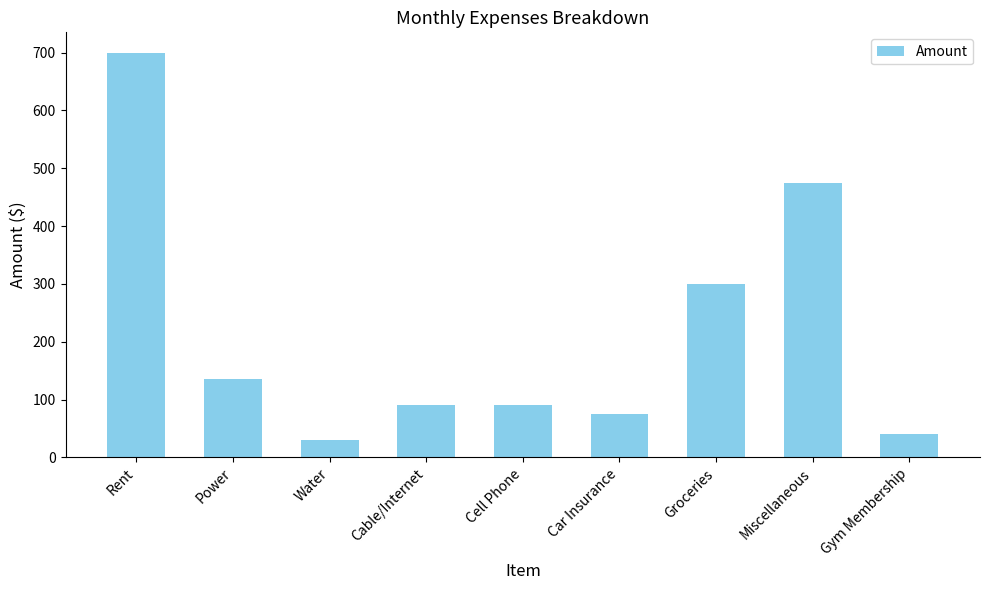

Approximately how many times larger is the value at Cell Phone compared to Water?

3.0